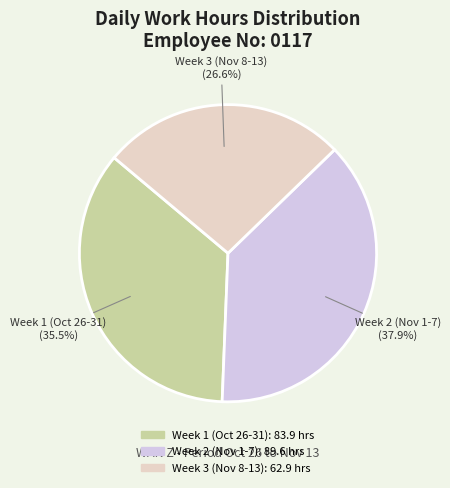

How many segments does this pie chart have?

3